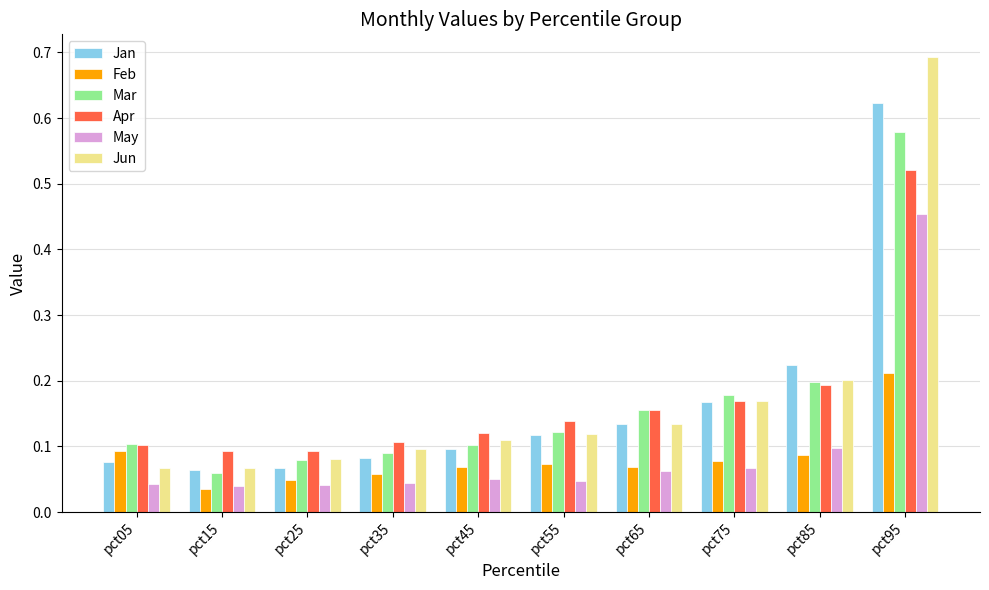

How many Feb values are between 0 and 1?

10